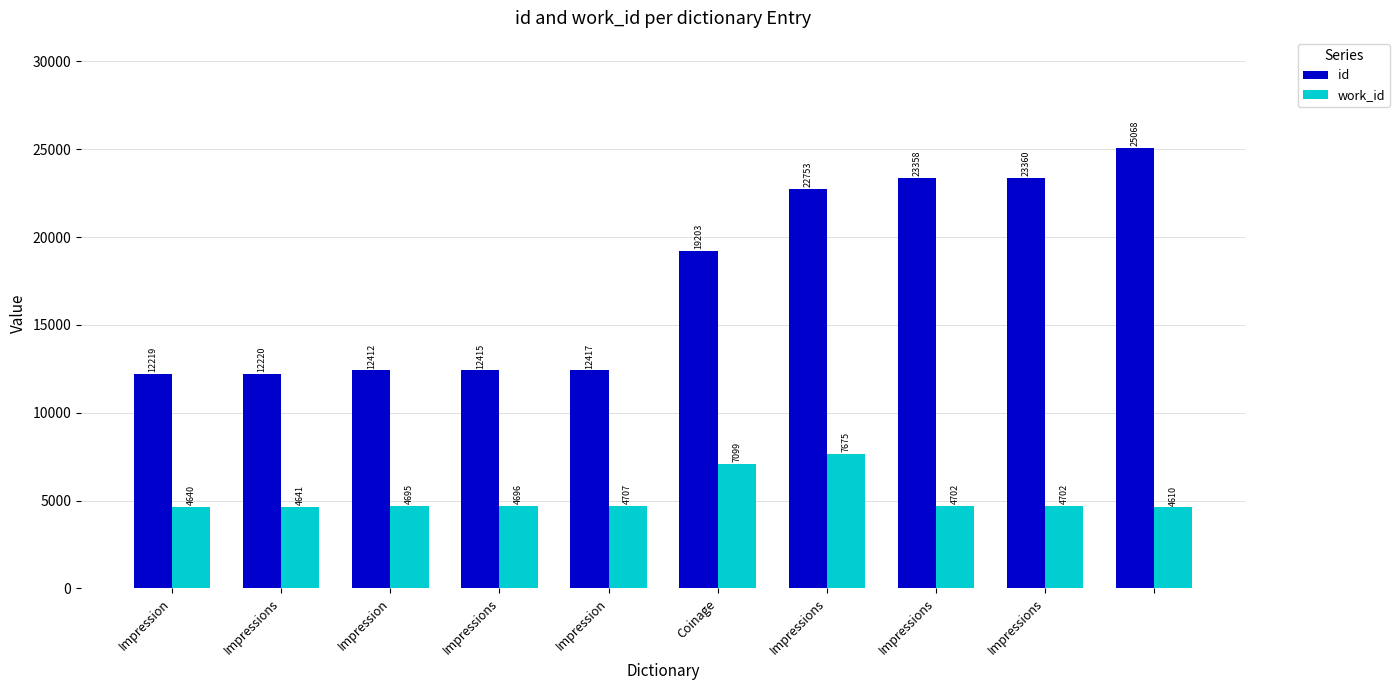

What is the minimum value shown in the chart?

4610